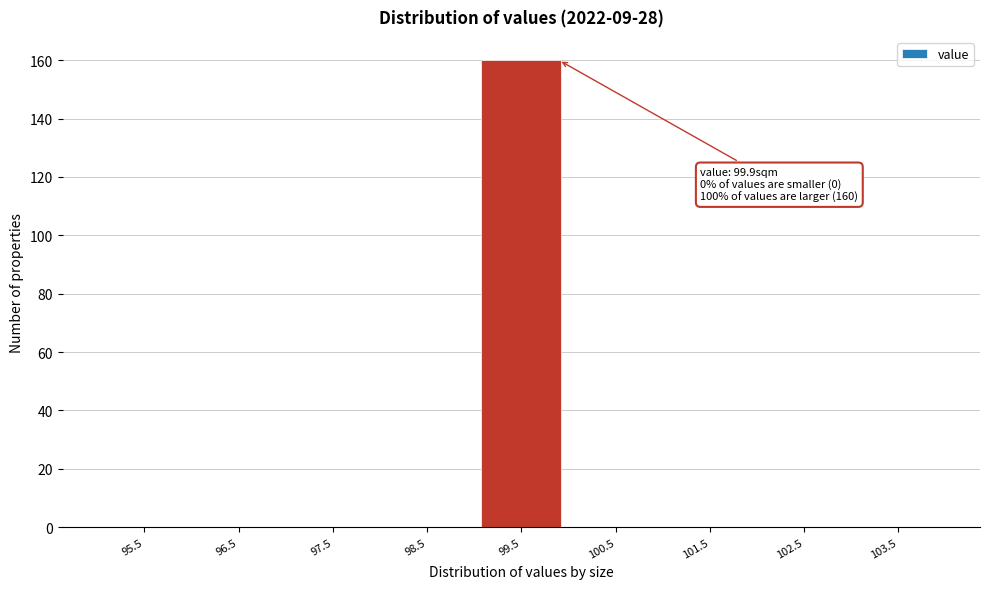

Over which range of the x-axis is the bar tallest?

99 to 100